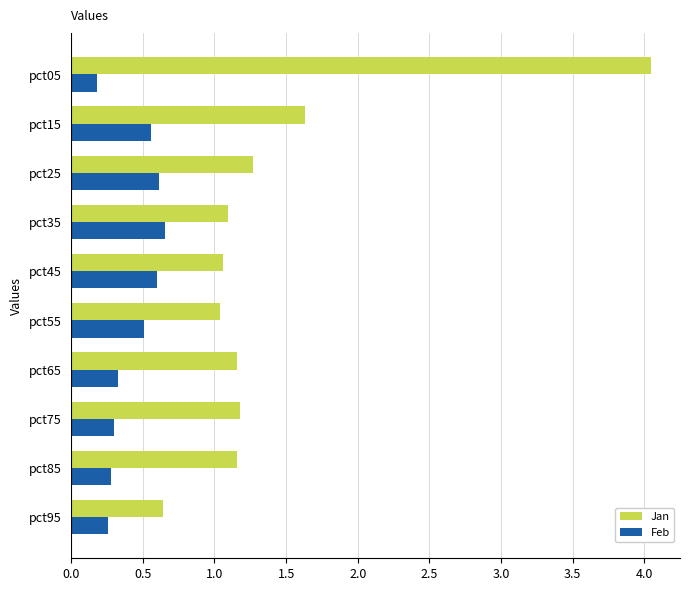

What is the difference between the maximum and minimum values in the Jan series?

3.4